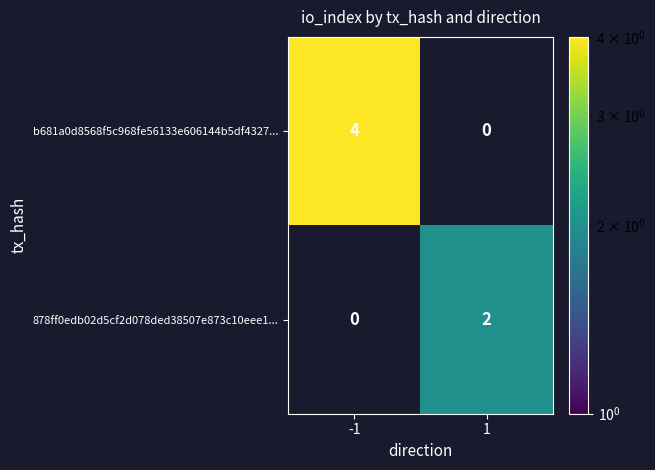

Which series has the largest total across all categories?

b681a0d8568f5c968fe56133e606144b5df4327...